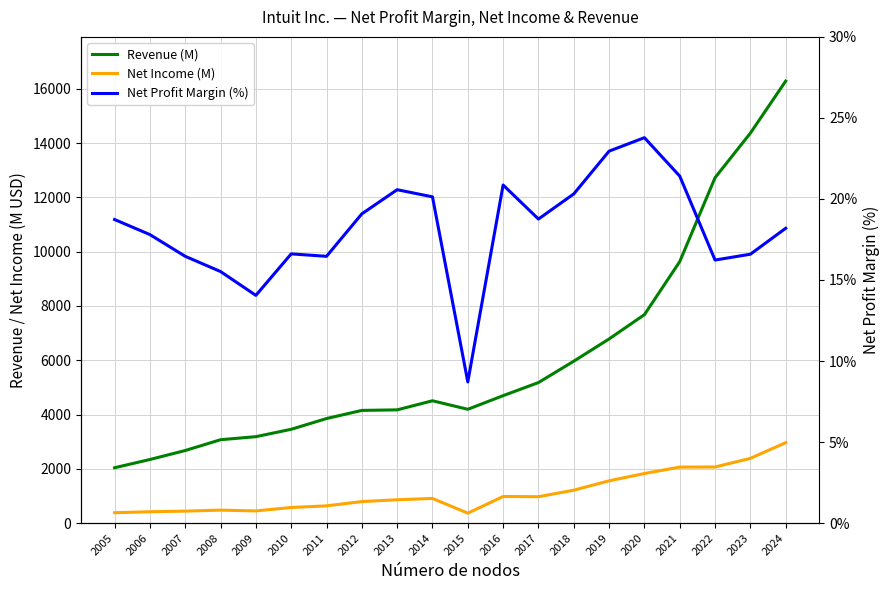

At which label does Net Profit Margin (%) first exceed 18?

2005